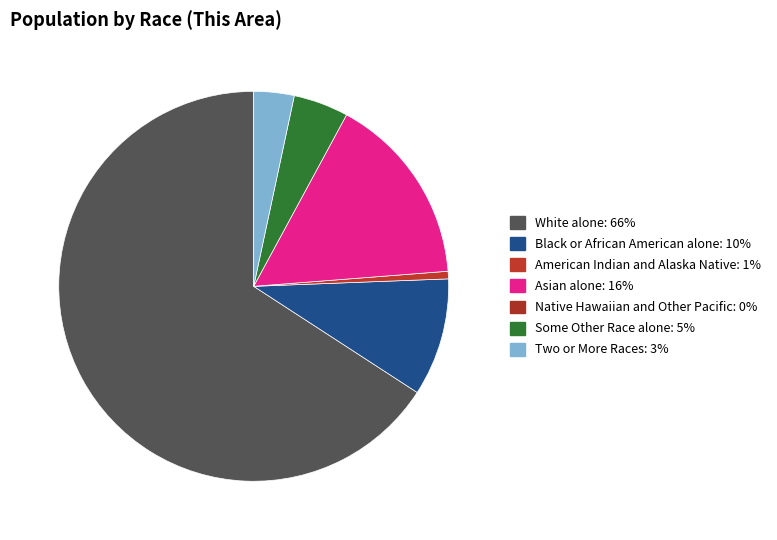

Does any single category account for the majority?

Yes